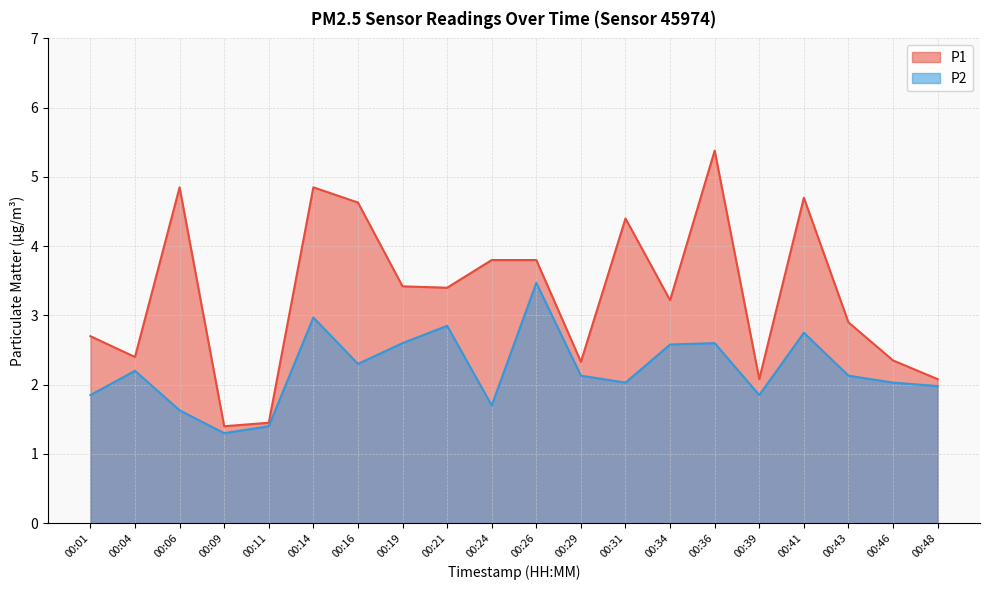

How many data points in P1 are less than 3?

9